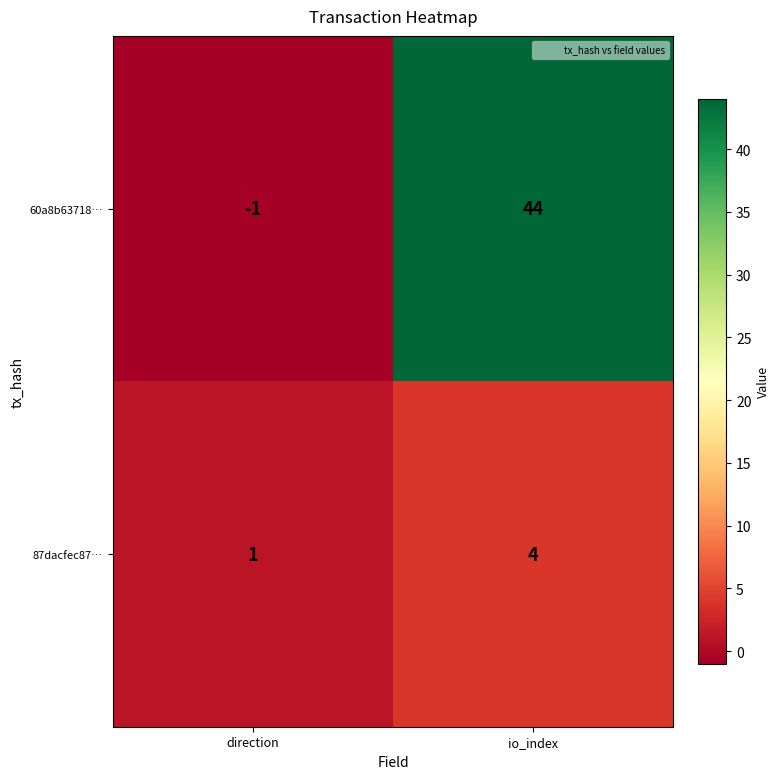

Reading left to right, transcribe all the data shown in this chart.

60a8b63718…: direction=-1	io_index=44
87dacfec87…: direction=1	io_index=4